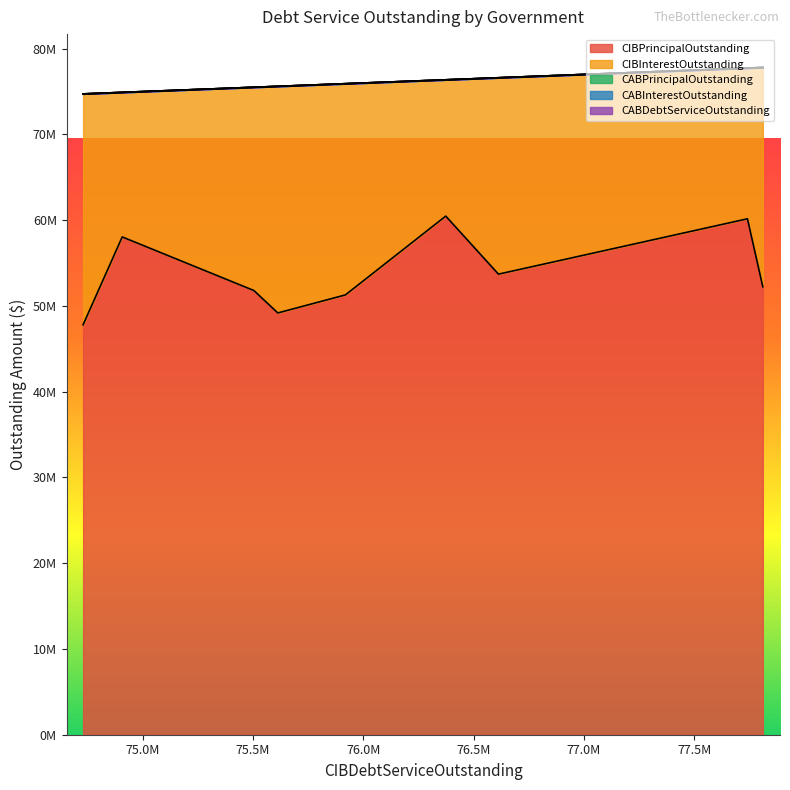

Which series has the widest spread of values?

CIBPrincipalOutstanding